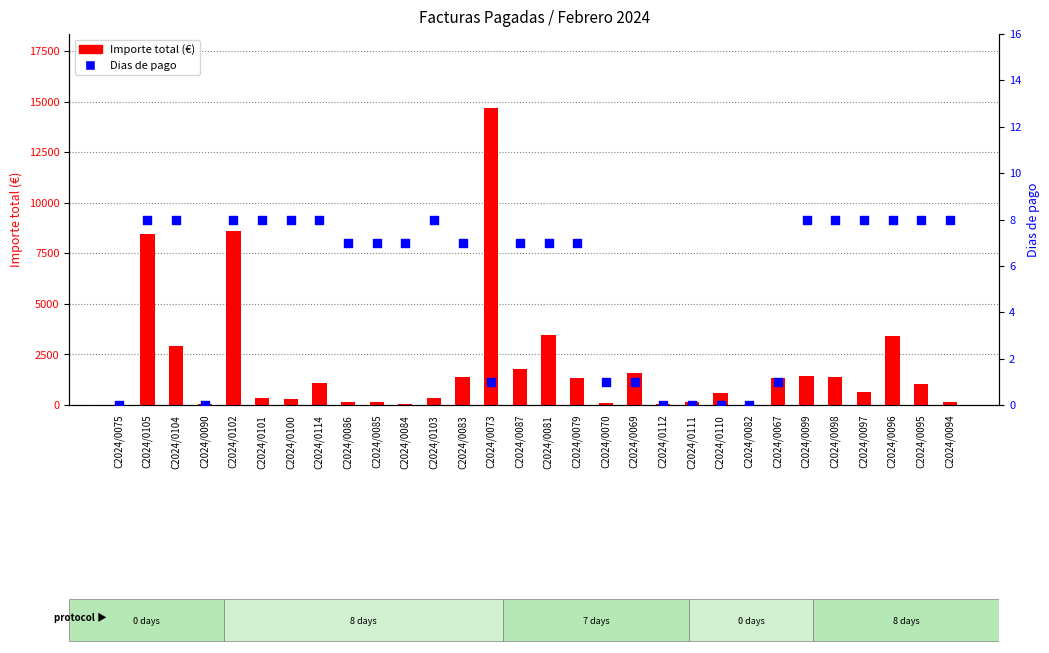

Which series has the widest spread of Y values?

Importe total